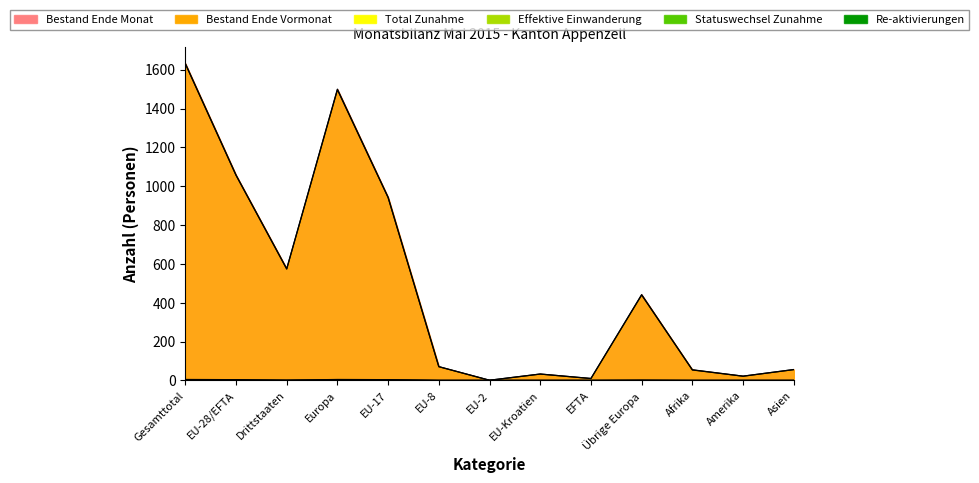

True or false: Bestand Ende Monat and Re-aktivierungen cross at least once.

False